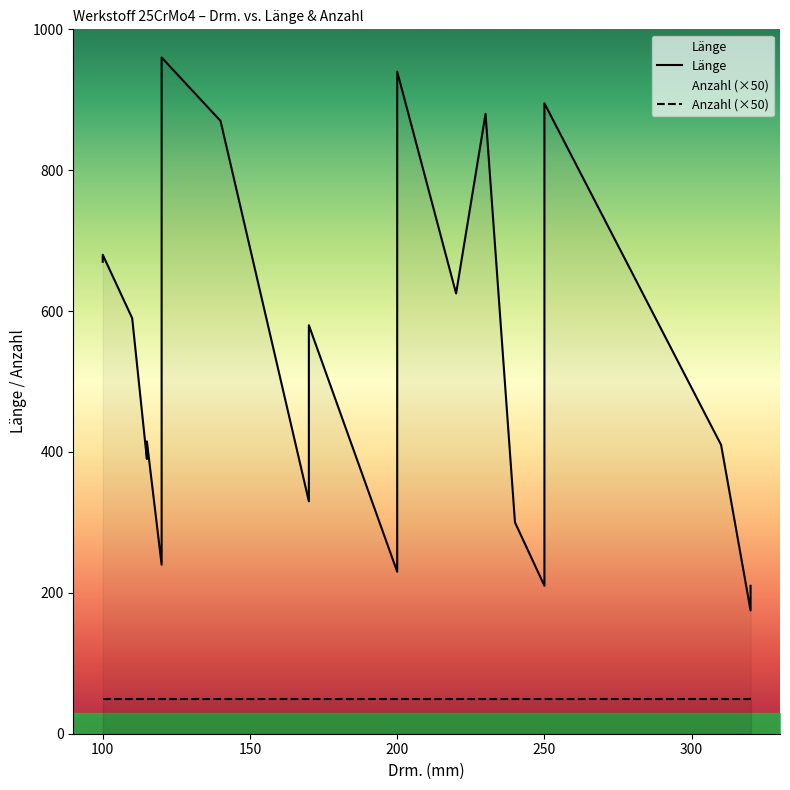

Does the chart have visible grid lines?

No